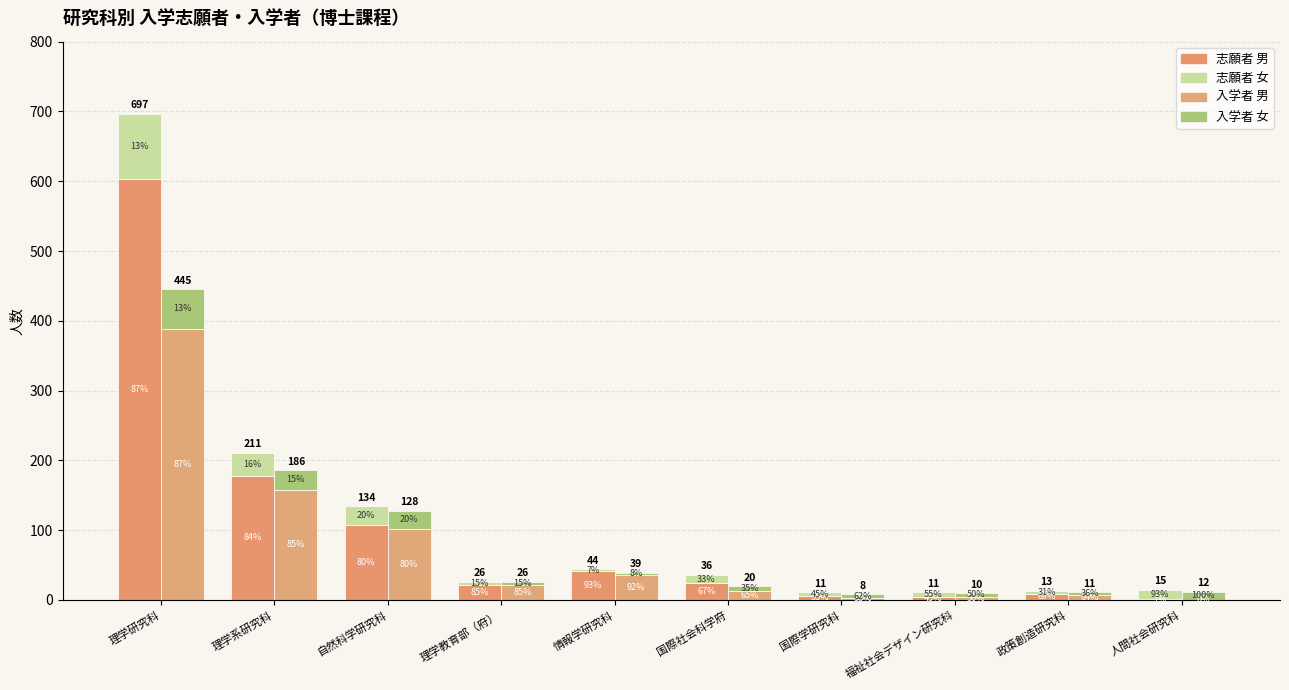

Which category has the highest value across all series?

理学研究科